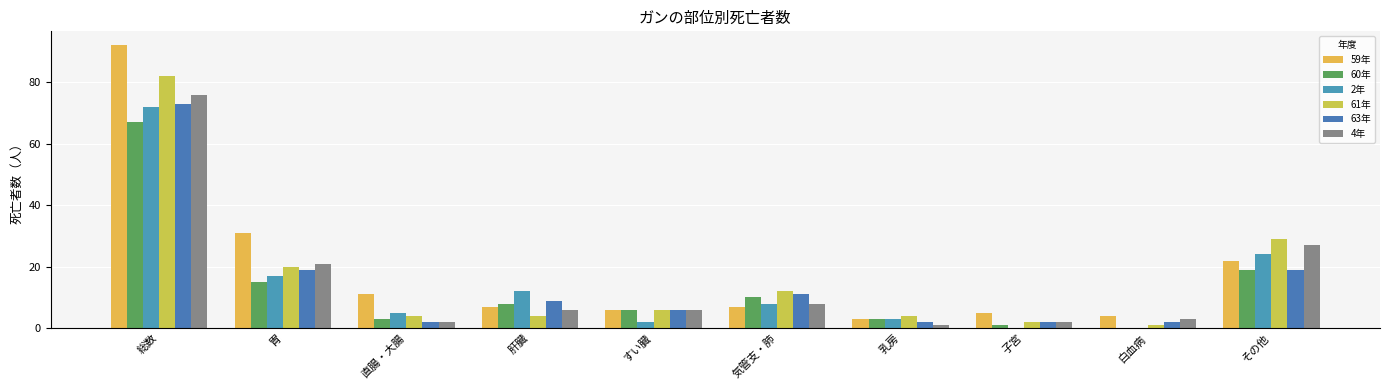

At which label does 4年 reach its minimum?

乳房